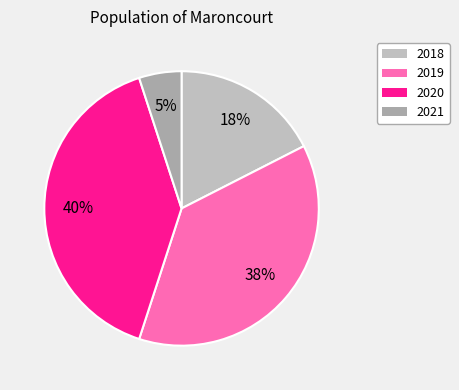

To the nearest percent, what is the difference between the largest and smallest slice percentages?

35%